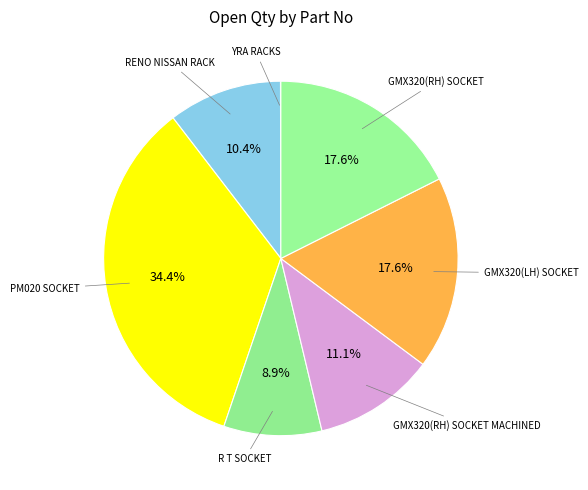

Which slice is the largest?

PM020 SOCKET